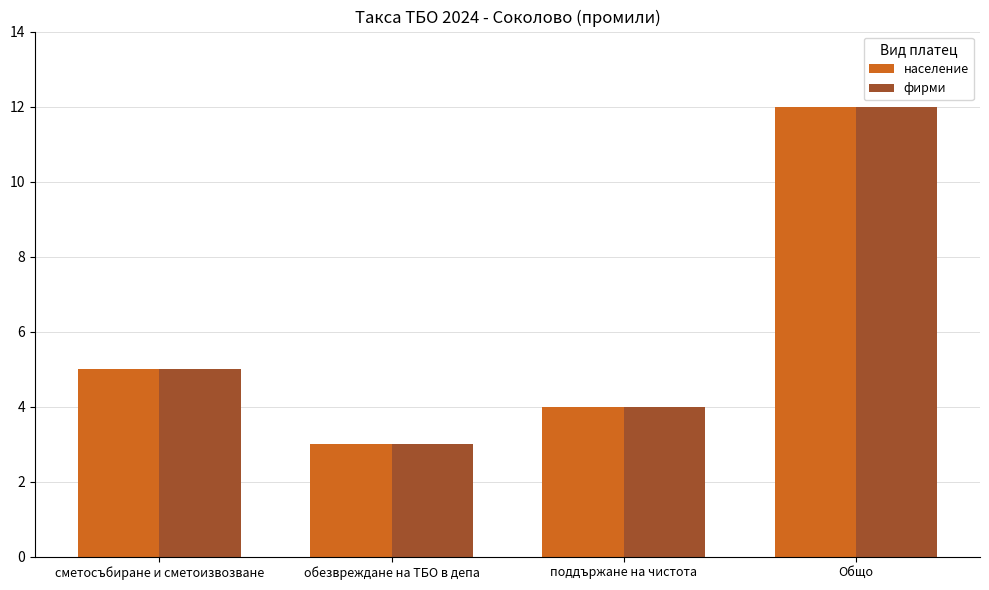

Count the number of categories in the chart.

4